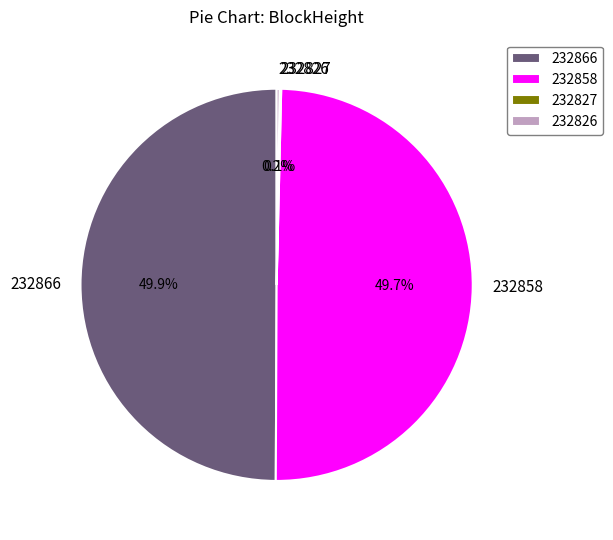

To the nearest percent, what is the difference between the largest and smallest slice percentages?

50%